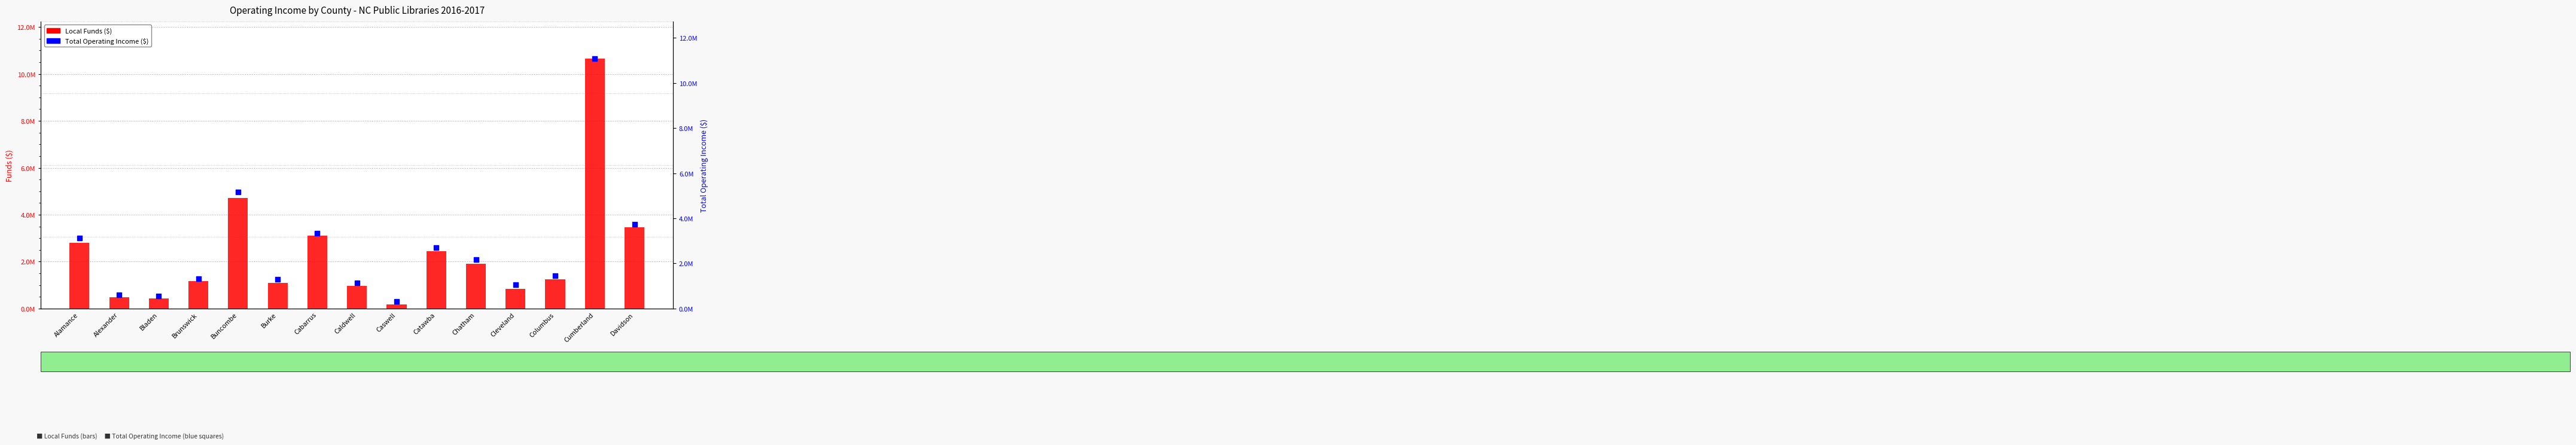

Which series has the largest total across all categories?

Total Operating Income